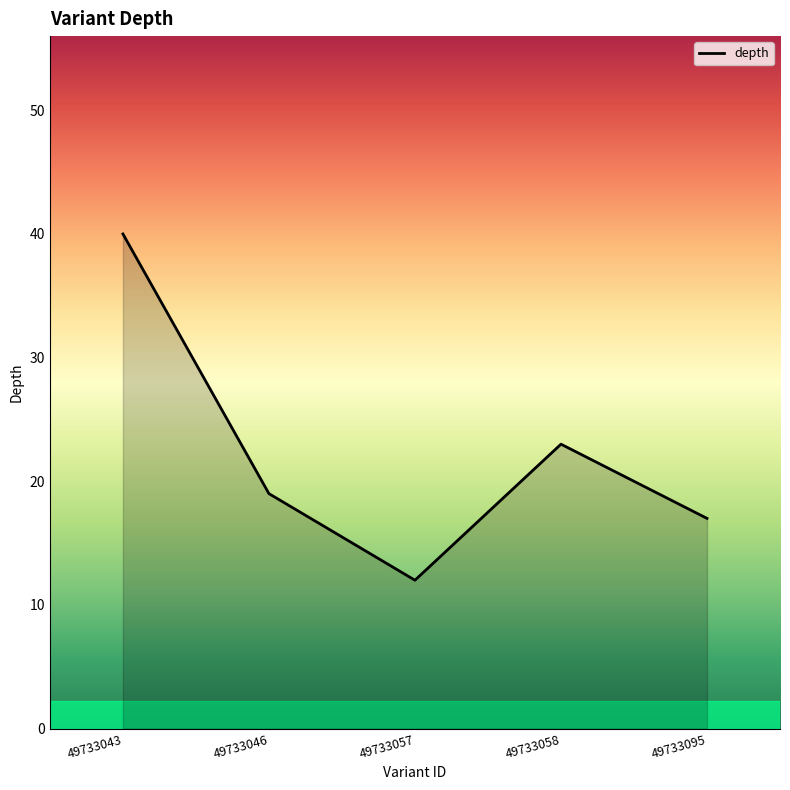

What is the sum of the values at 49733058 and 49733057?

35